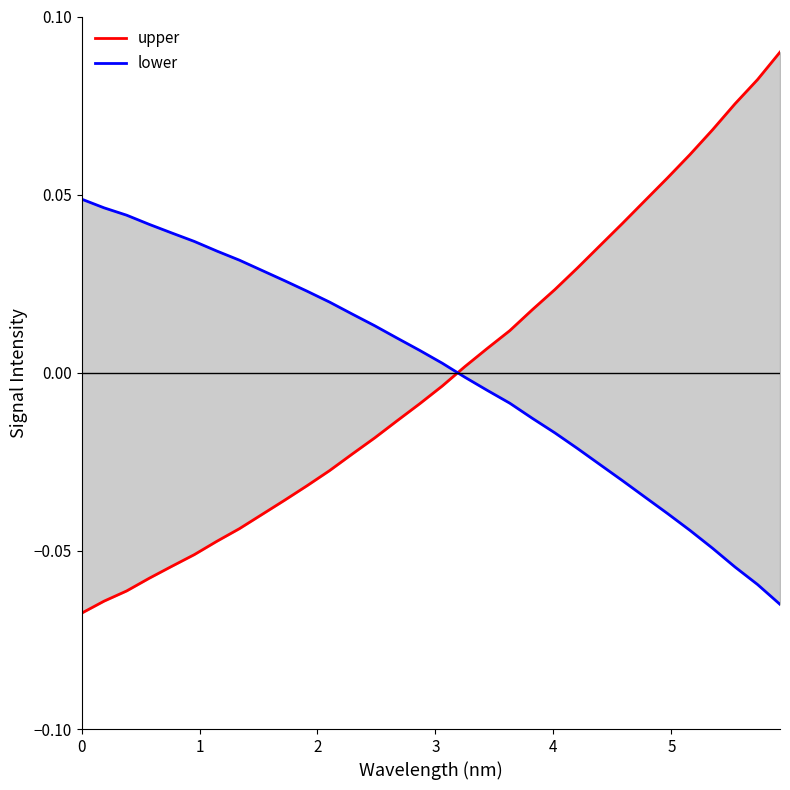

What are all the series names shown in the legend?

upper, lower